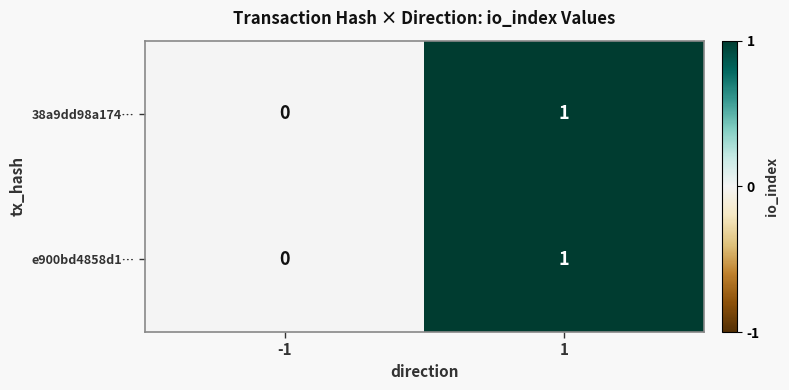

True or false: e900bd4858d1… has a value of 1 at 1.

True